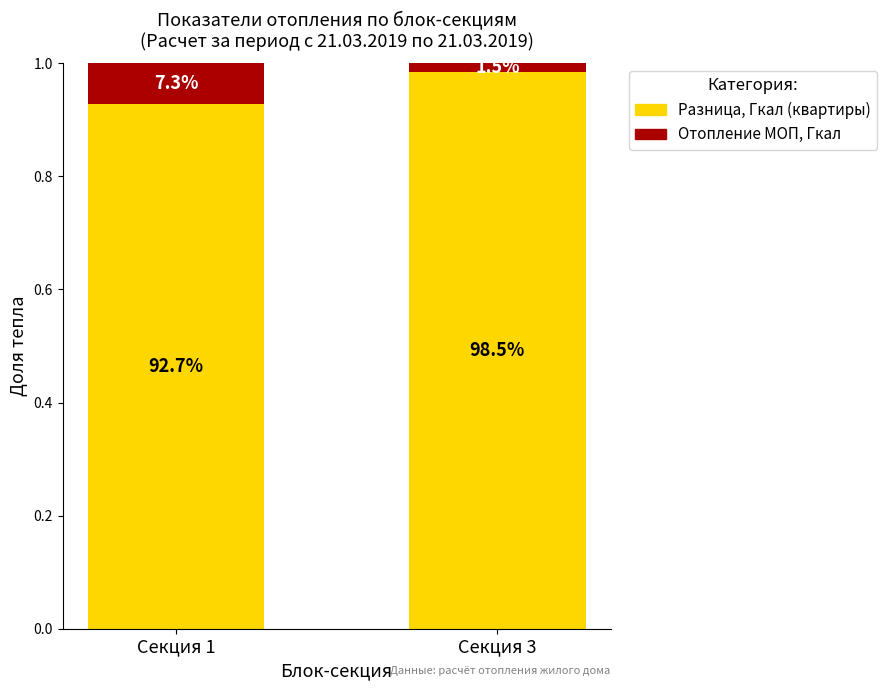

Which category has the highest value in the Разница, Гкал (квартиры) series?

Секция 3